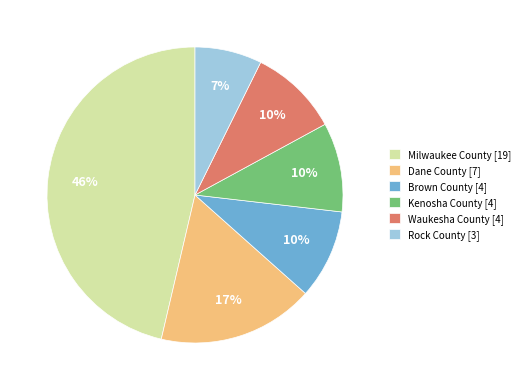

What percentage is the Kenosha County slice, to the nearest percent?

10%